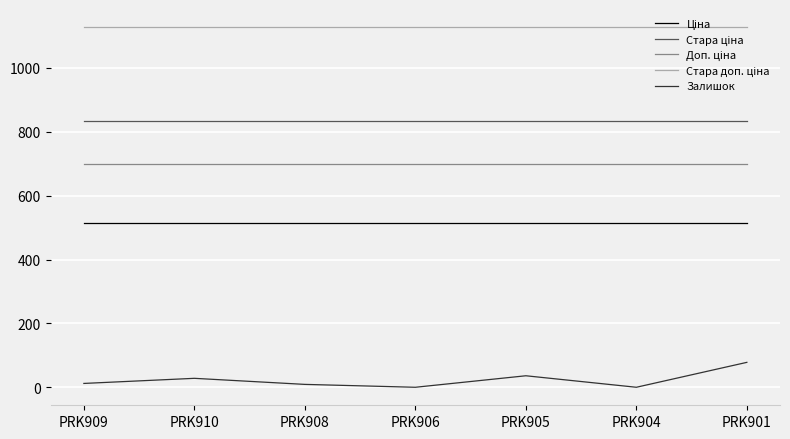

What is the maximum value shown in the chart?

1128.0